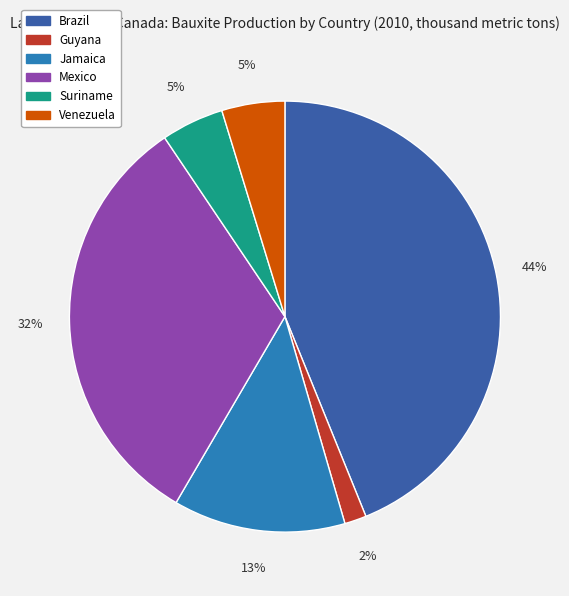

True or false: Suriname accounts for 5% of the total.

True